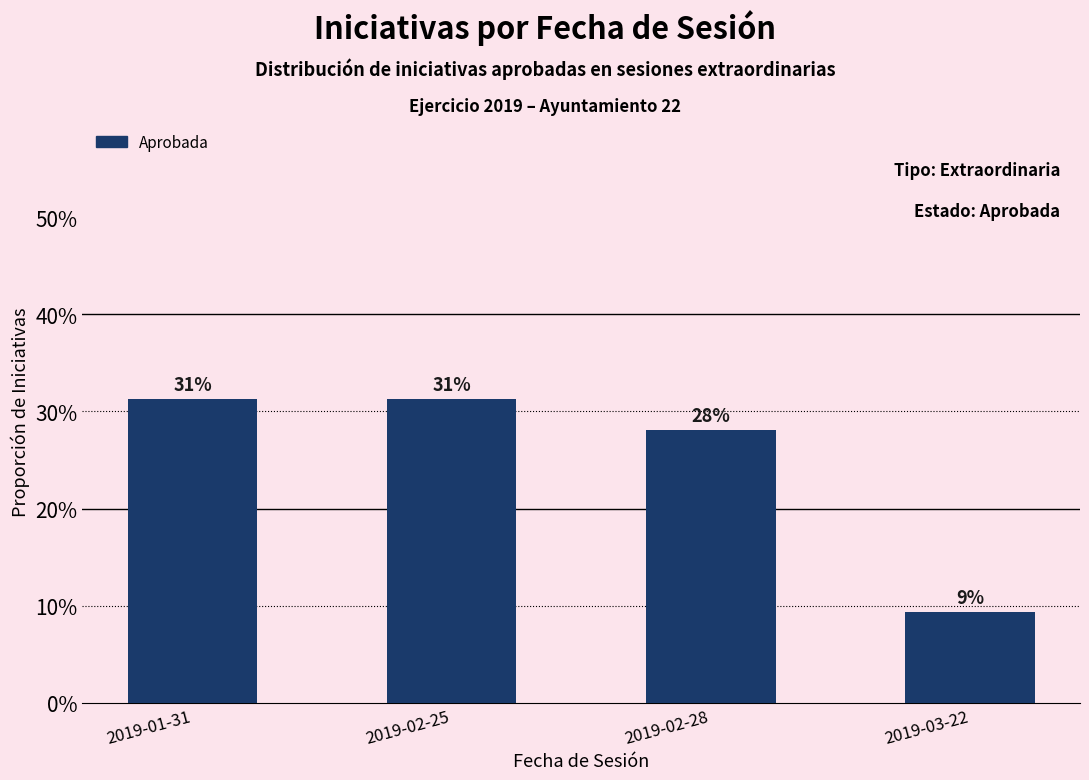

The value at 2019-03-22 is 0.1. True or false?

True